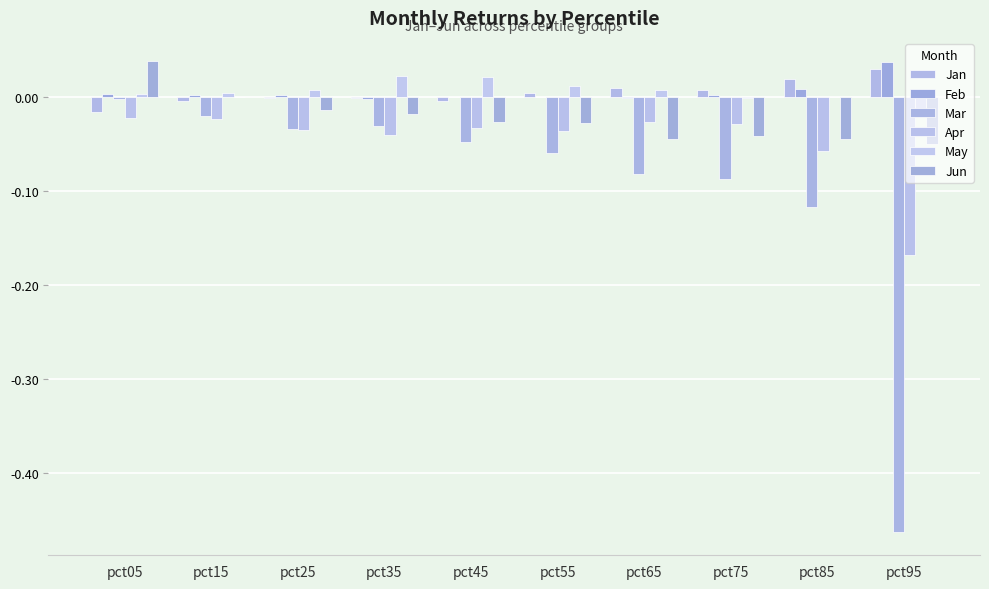

Are the bars grouped side by side (vs. stacked)?

Yes